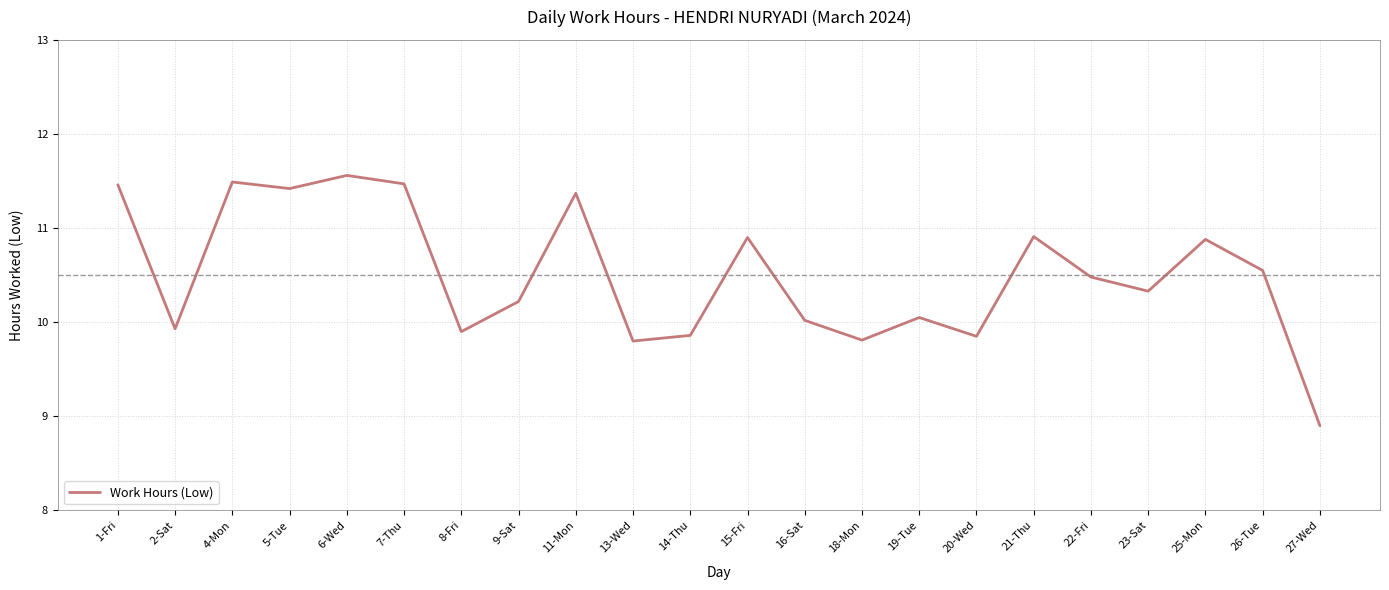

What position from the left is 11-Mon?

9